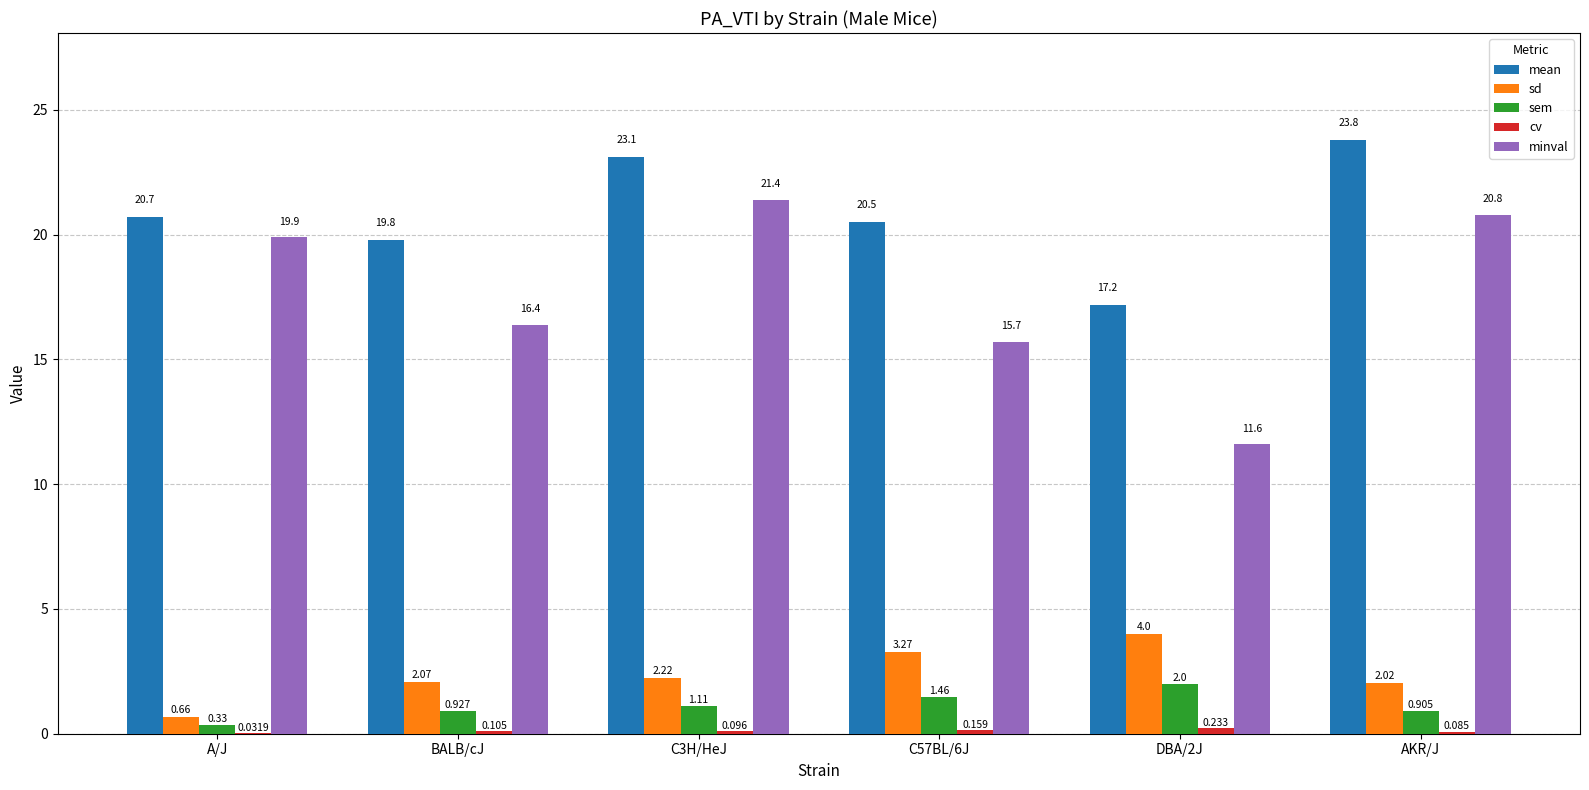

At which label does sd first exceed 2?

BALB/cJ